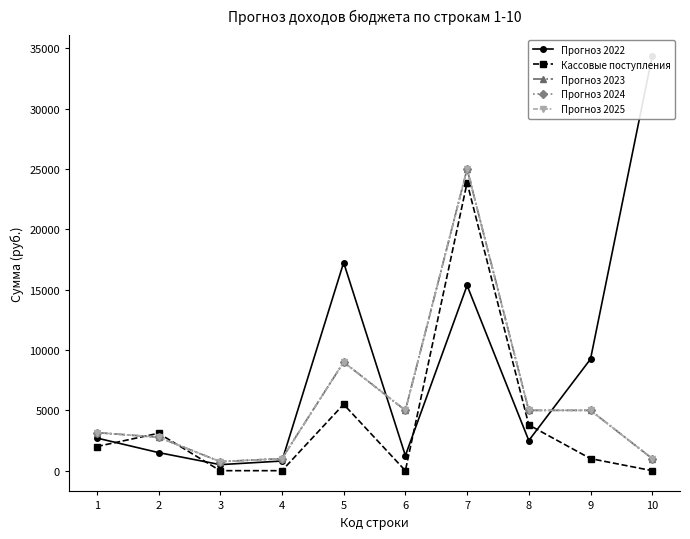

How many data points in Прогноз 2025 are above 5000?

2